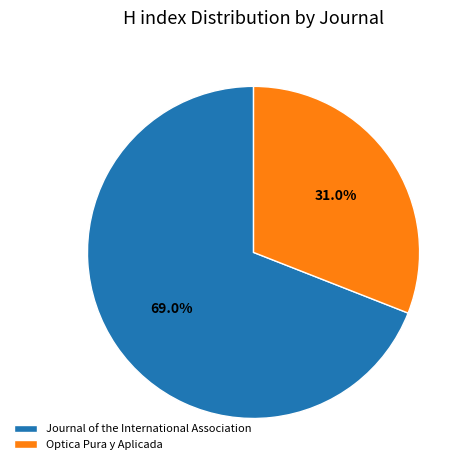

True or false: Journal of the International Association accounts for 64% of the total.

False